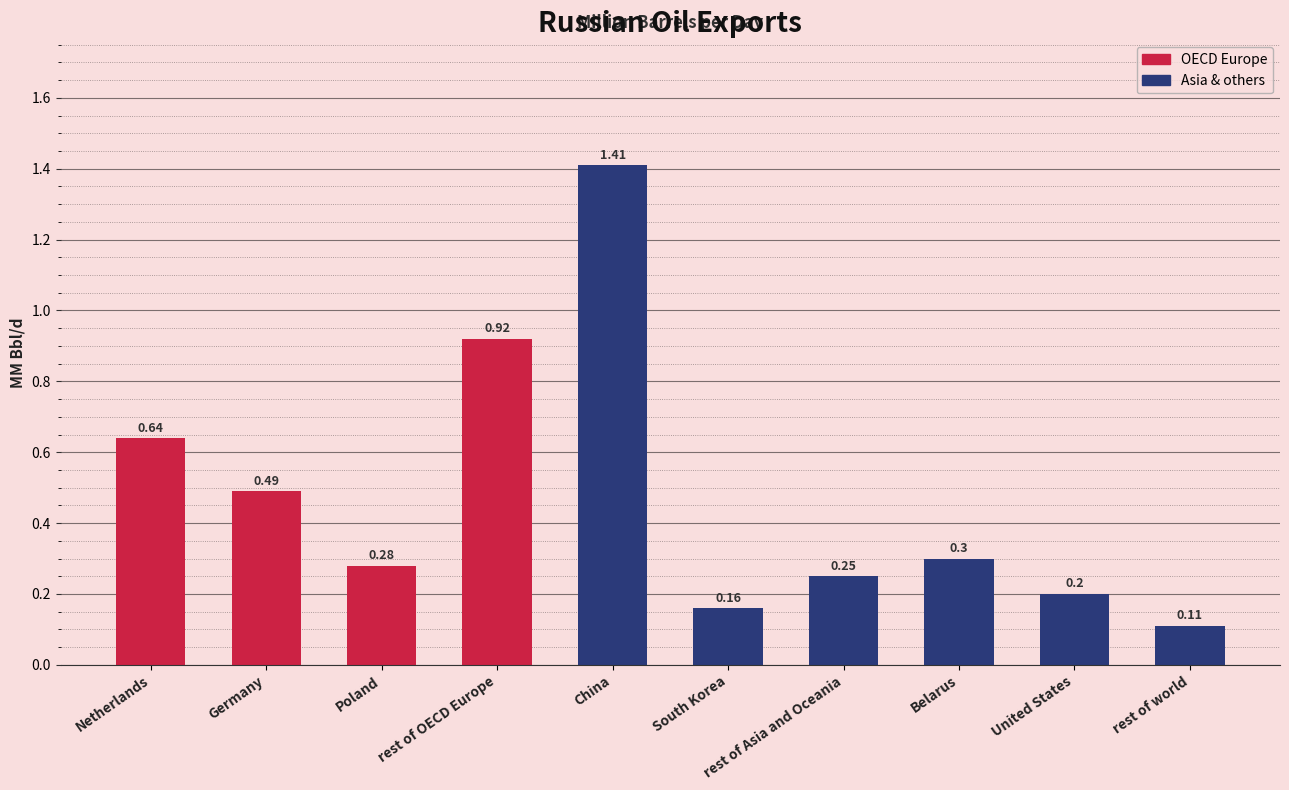

What is the sum of all values?

4.8